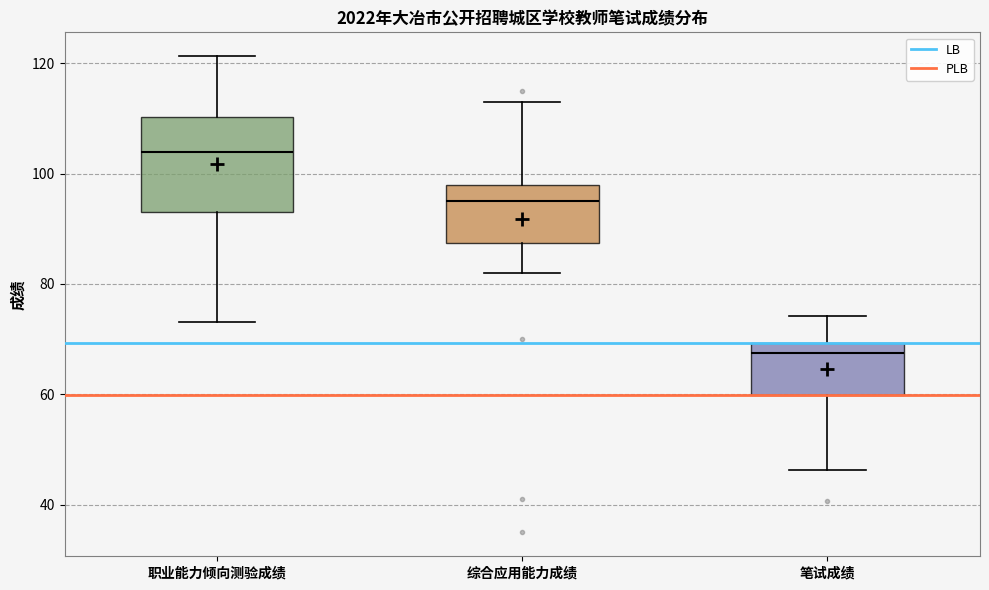

Reading left to right, read every box against the y-axis: the position of its median line, the range the box covers, and the ends of its whiskers. The values are not printed on the chart, so give them approximately, as read against the axis.

职业能力倾向测验成绩: median 104, box 94 to 110, whiskers 74 to 122
综合应用能力成绩: median 96, box 88 to 98, whiskers 82 to 114
笔试成绩: median 68, box 60 to 70, whiskers 46 to 74